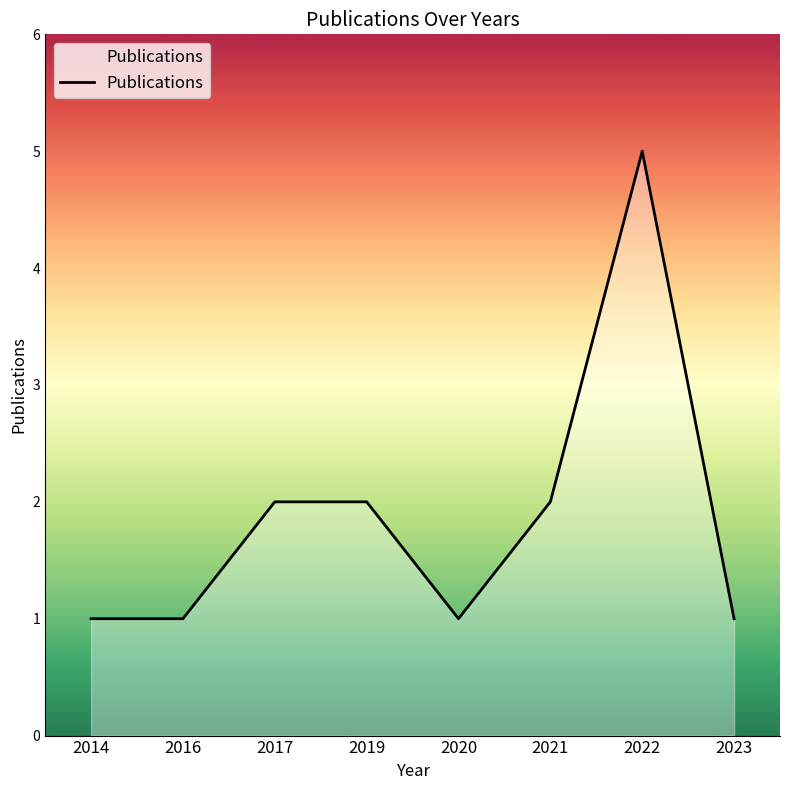

True or false: the data has more than 0 interior local peaks.

True